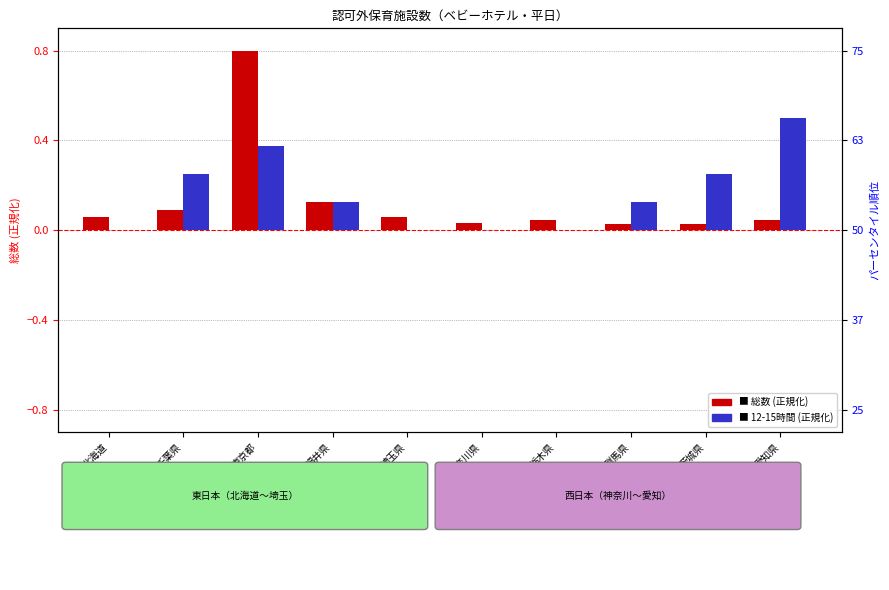

Rank the series by their average value, from lowest to highest.

総数 (normalized), 12-15時間 (normalized)